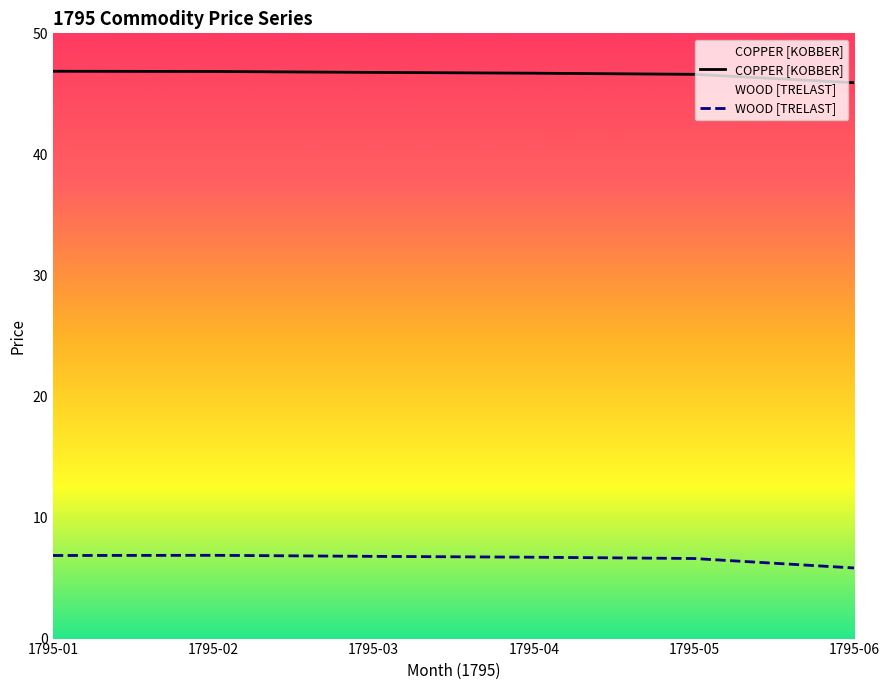

At which label does COPPER [KOBBER] first exceed 46?

1795-01